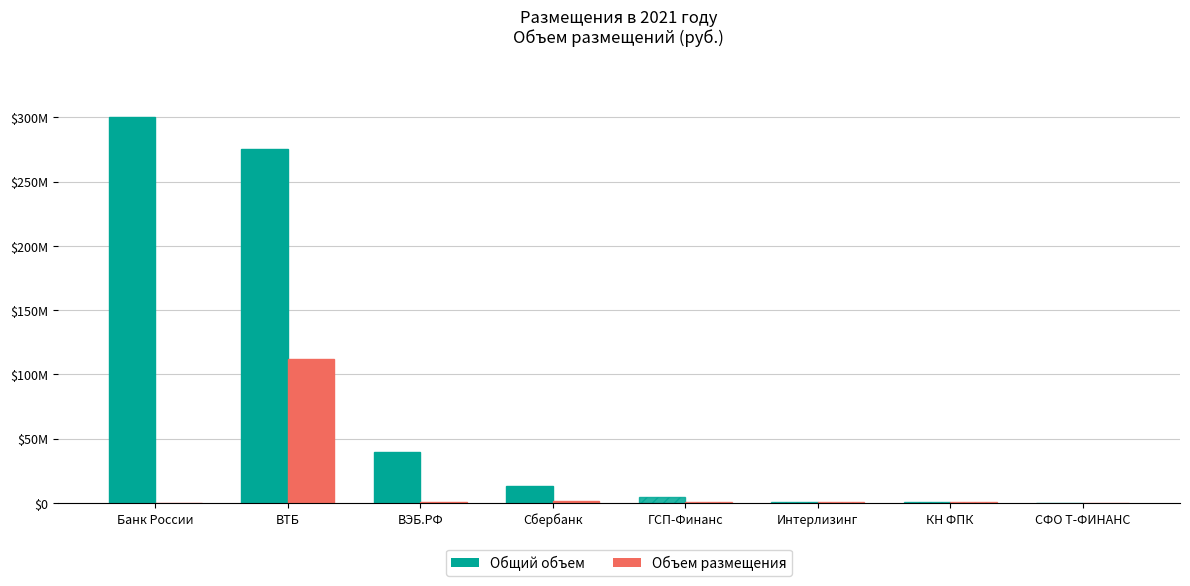

Reading left to right, extract all data points from this chart.

Общий объем: 300000000	275000000	40000000	13000000	5000000	1000000	500000	150000
Объем размещения: 0	112041130	1020000	1318575	1000000	1000000	500000	150000